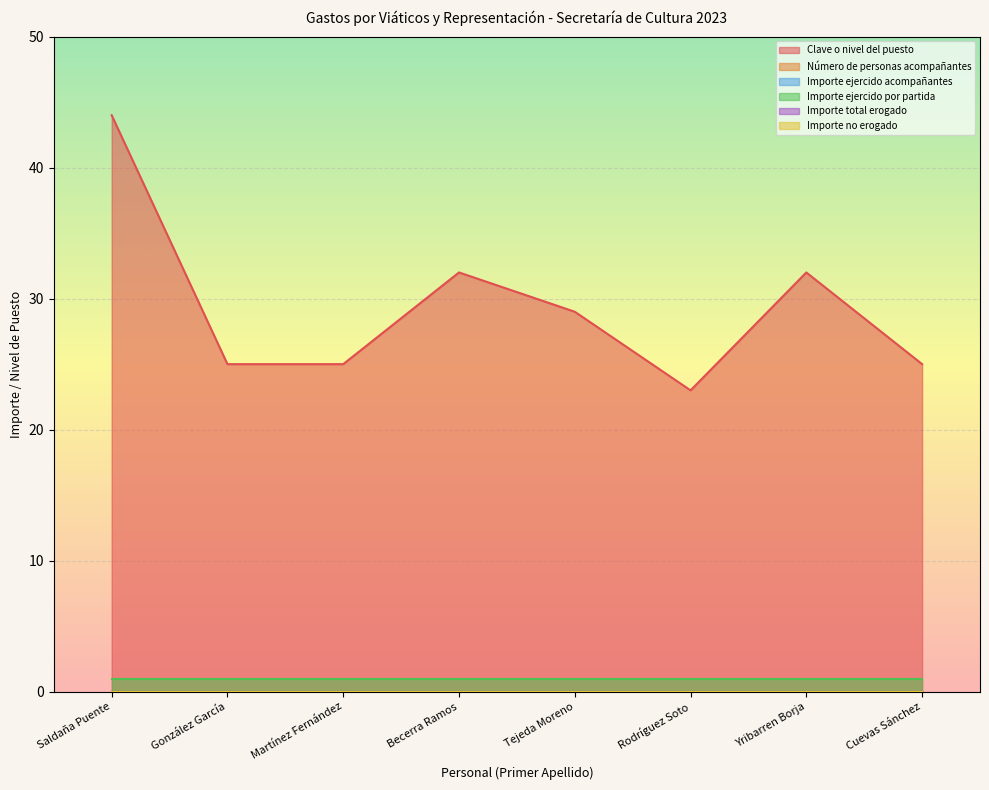

Rank the categories by Clave o nivel del puesto value from lowest to highest.

Rodríguez
Soto, González
García, Martínez
Fernández, Cuevas
Sánchez, Tejeda
Moreno, Becerra
Ramos, Yribarren
Borja, Saldaña
Puente